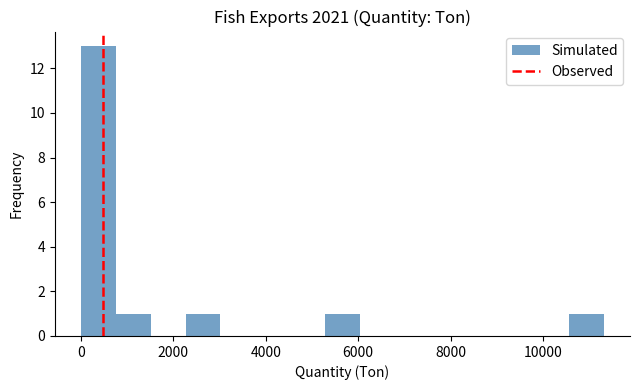

Read against the x-axis, roughly where is the centre of the tallest bar?

400